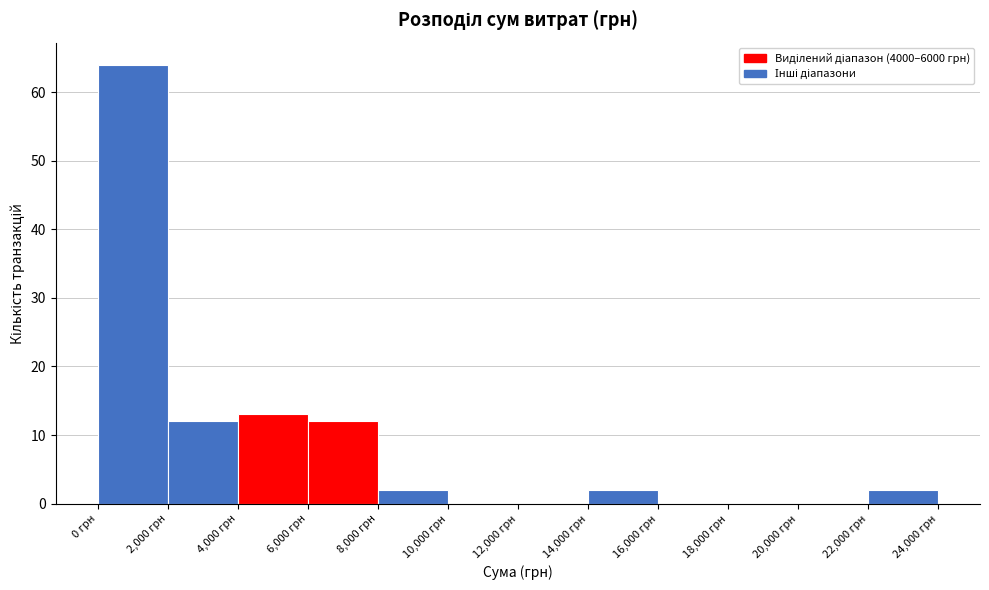

Reading left to right, list every bar in this chart as the range it spans on the x-axis followed by its height. The values are not printed on the chart, so give them approximately, as read against the axis.

0 to 2000: 64
2000 to 4000: 12
4000 to 6000: 13
6000 to 8000: 12
8000 to 10000: 2
10000 to 12000: 0
12000 to 14000: 0
14000 to 16000: 2
16000 to 18000: 0
18000 to 20000: 0
20000 to 22000: 0
22000 to 24000: 2